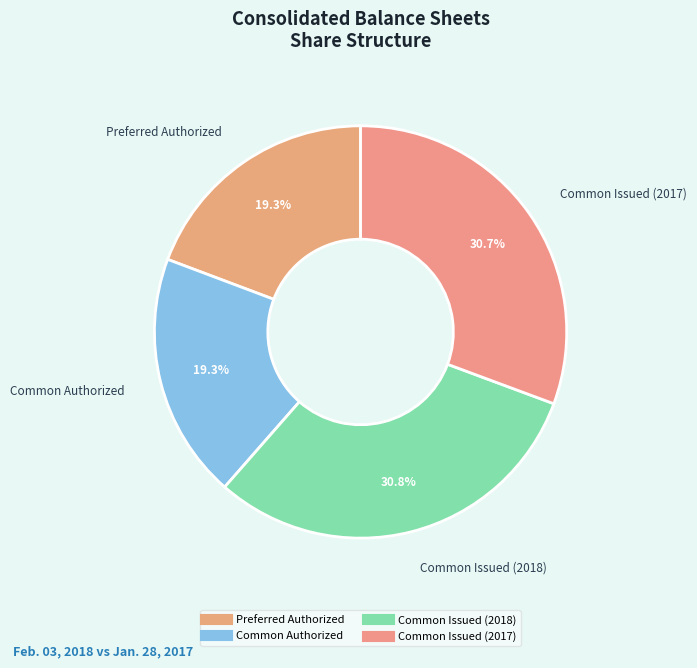

Is the sum of Preferred Authorized and Common Authorized greater than half?

No